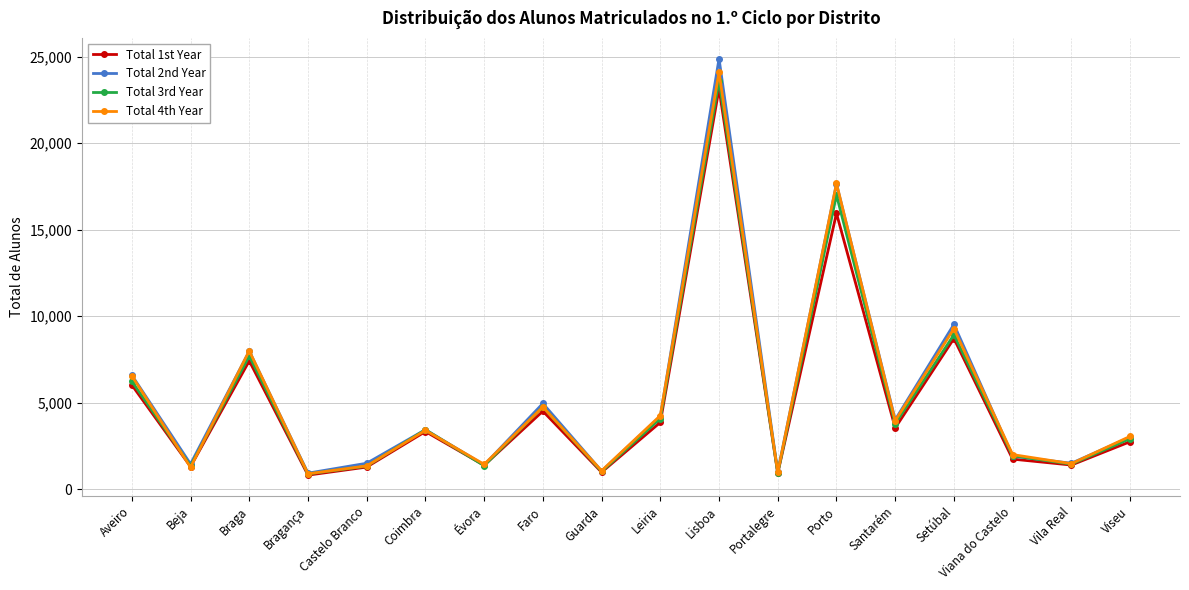

What is the average value of the Total 1st Year series?

4940